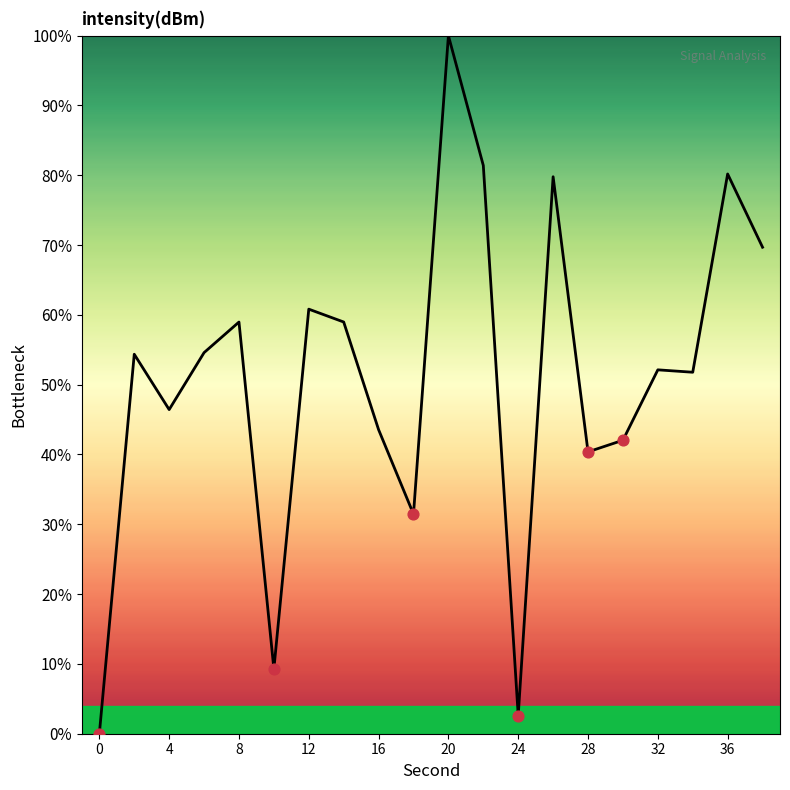

What is the difference between the maximum and minimum values?

100.0